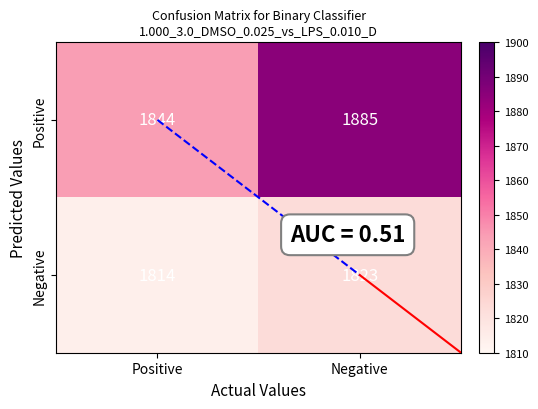

Which label corresponds to the largest value in the chart?

Negative